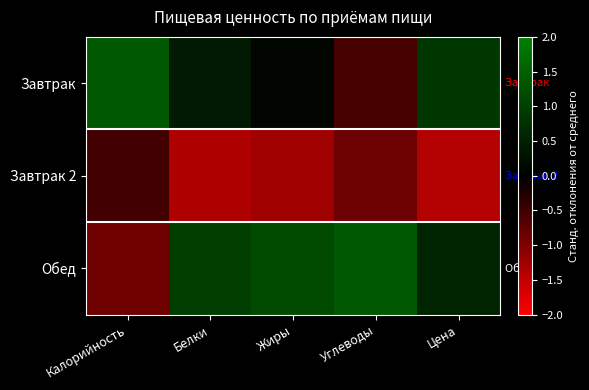

Between Калорийность and Углеводы, which series saw the biggest shift?

Обед